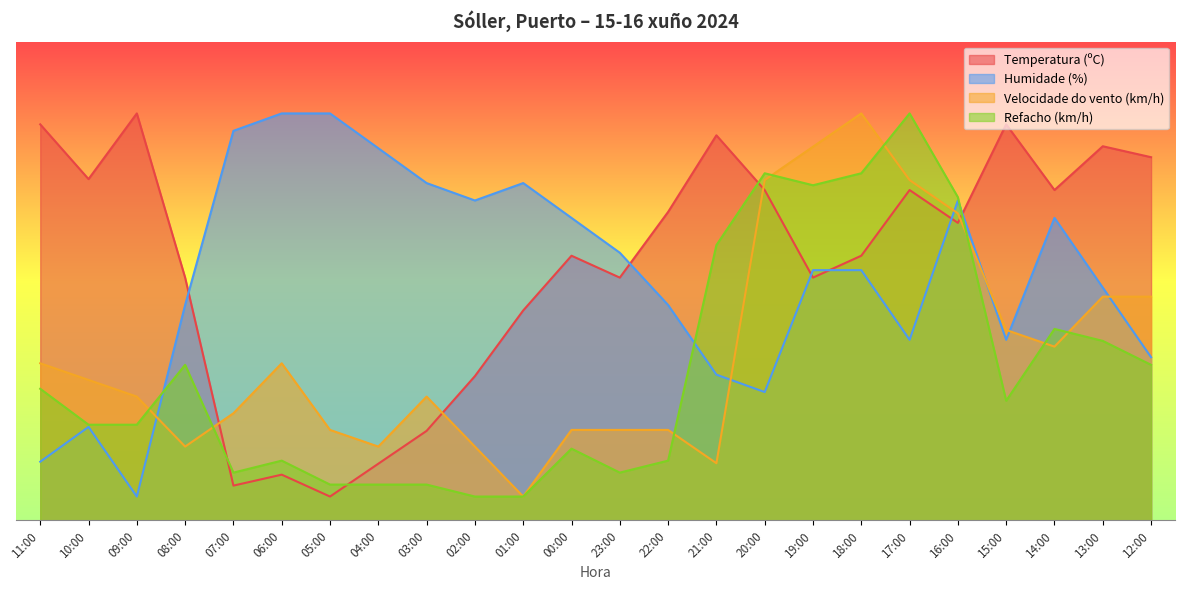

At which label does Temperatura (ºC) first exceed 62?

11:00